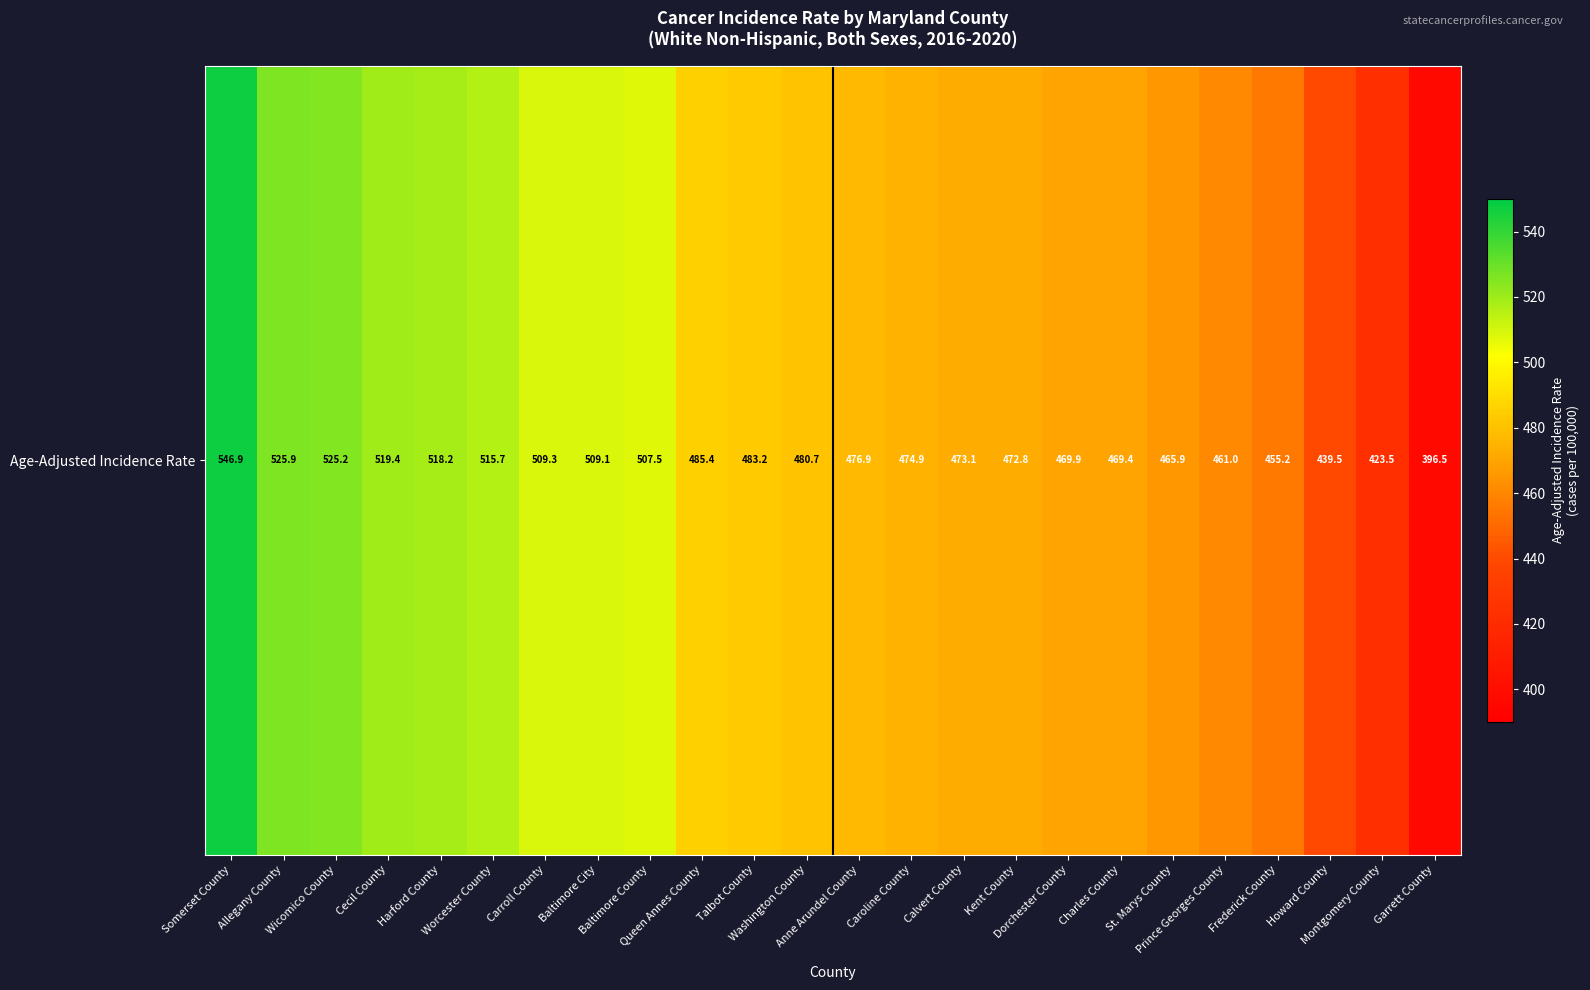

Is it true that the value at Prince Georges County is 461.0?

True